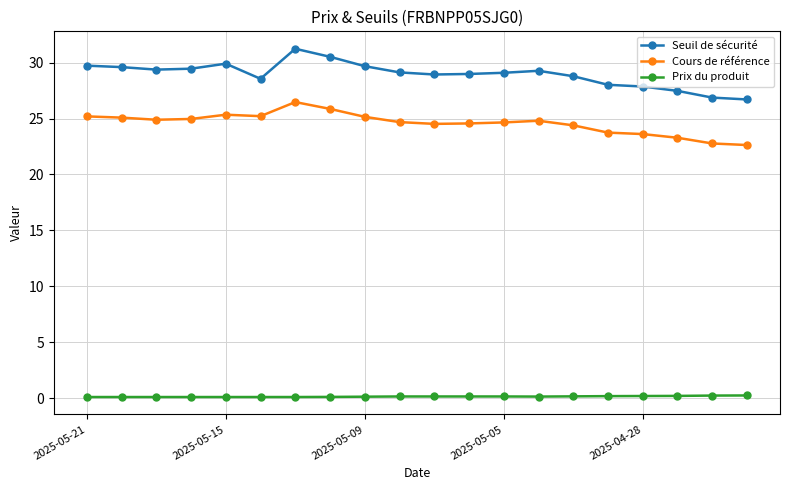

True or false: Cours de référence has more than 0 points higher than both neighbors.

True